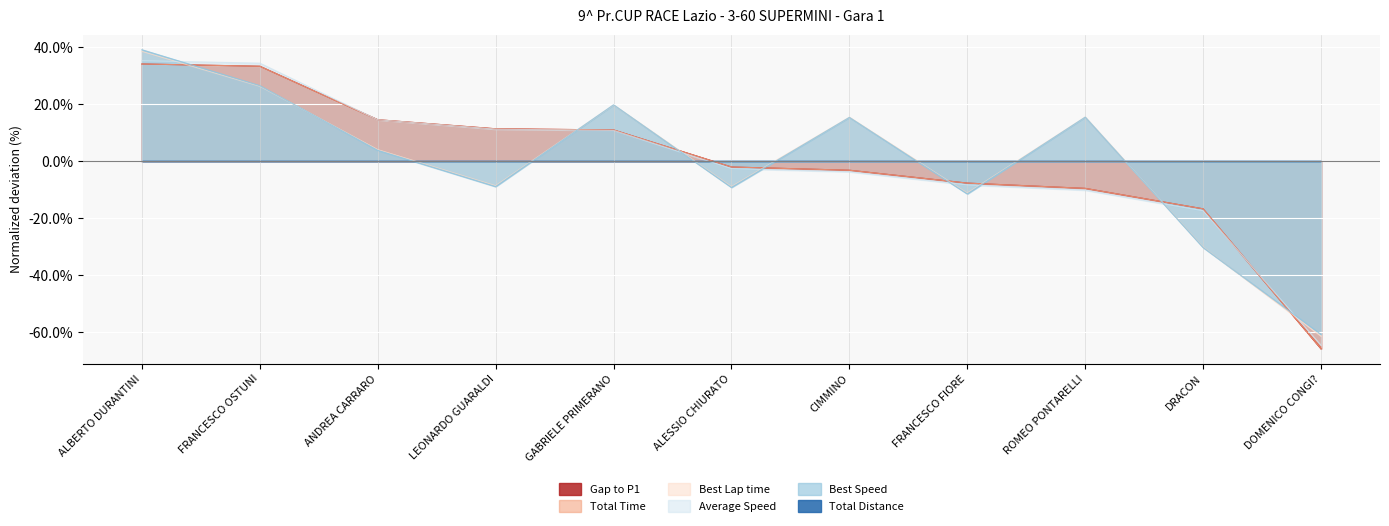

How many data points in Total Time are above -1?

5